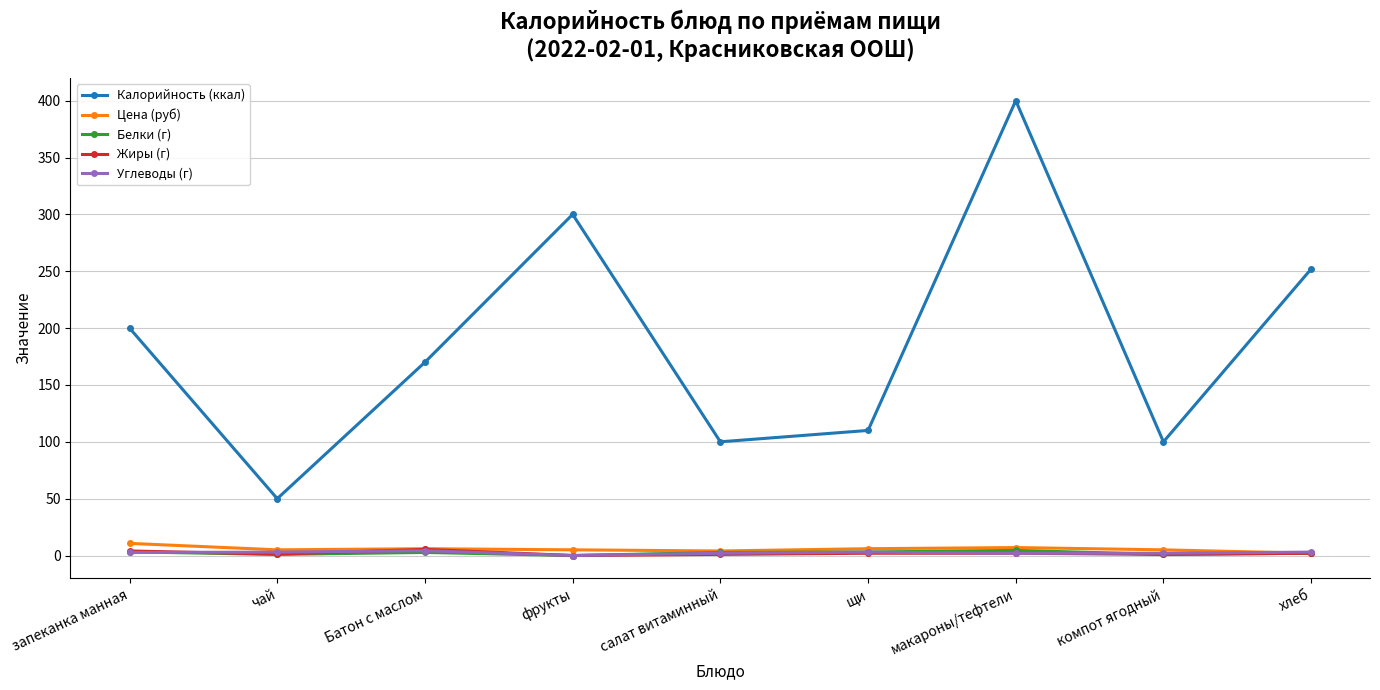

Which series has the largest range (max minus min)?

Калорийность (ккал)